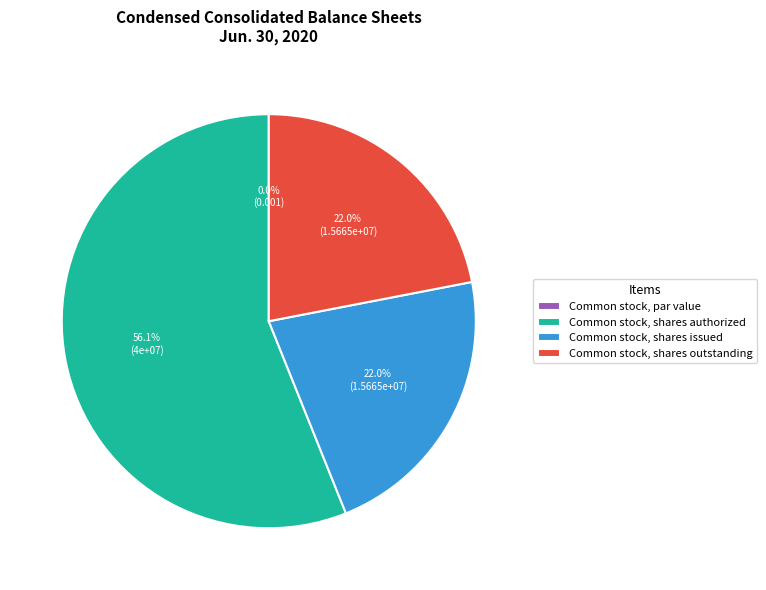

Which slice is the smallest?

Common stock, par value